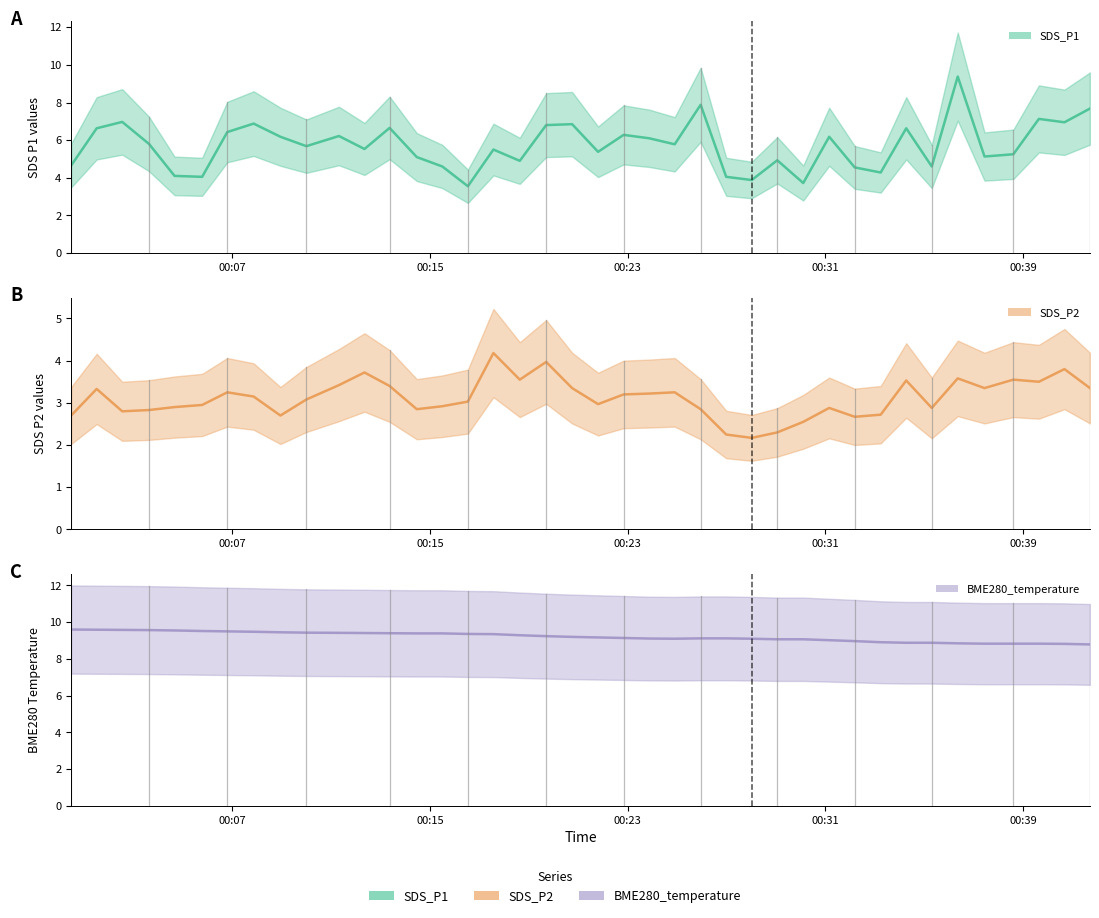

Which has a higher value, 2022/06/15 00:02:33 or 2022/06/15 00:30:06?

2022/06/15 00:02:33